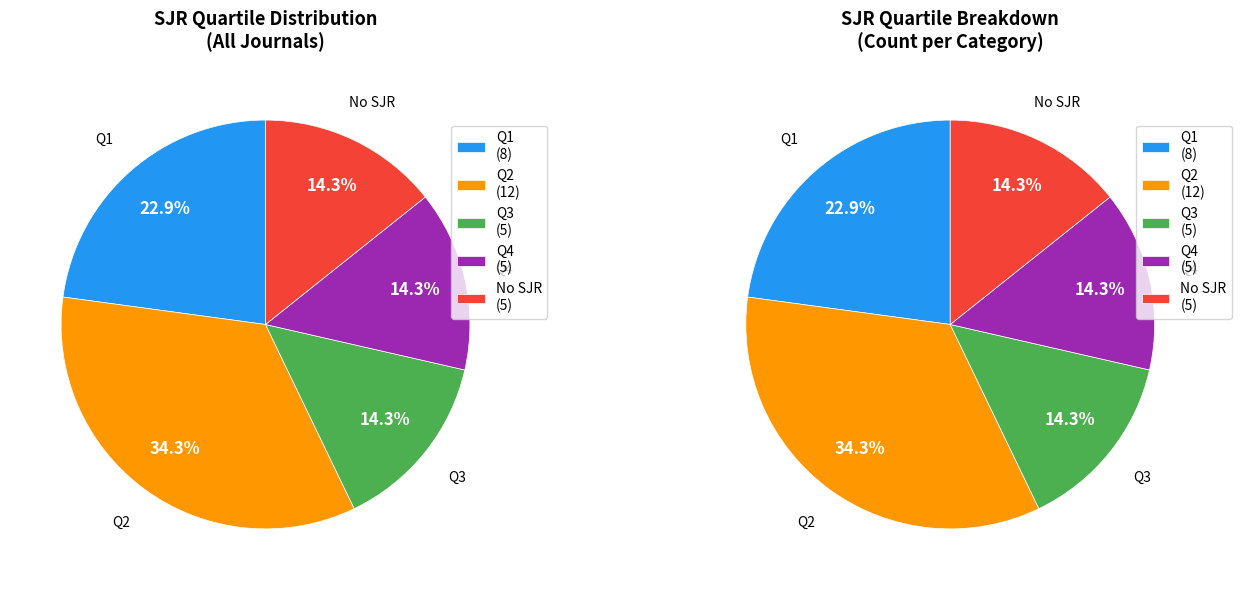

How many segments does this pie chart have?

5